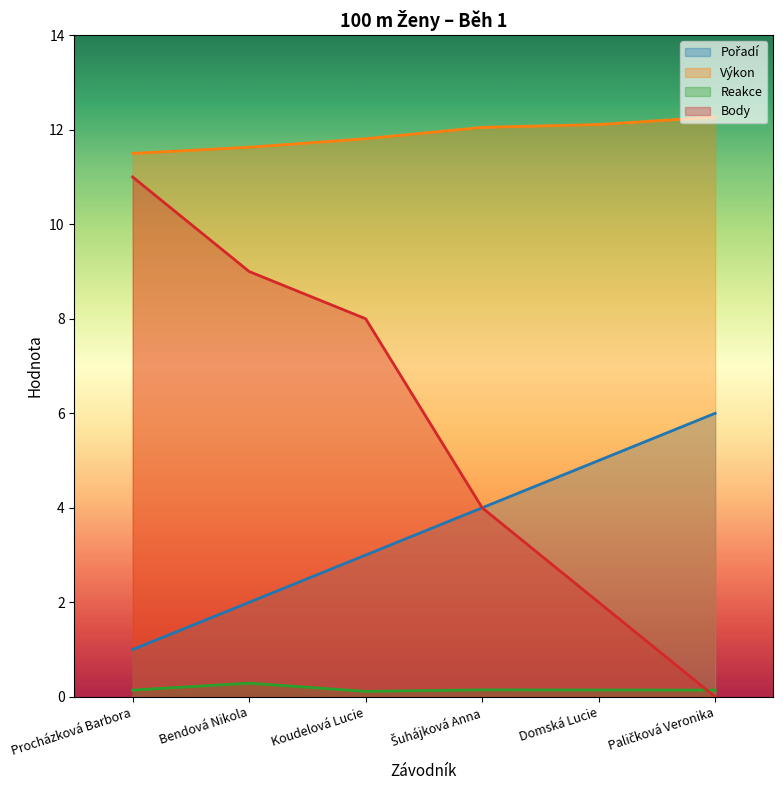

Rank the series by their maximum value, from highest to lowest.

Výkon, Body, Pořadí, Reakce